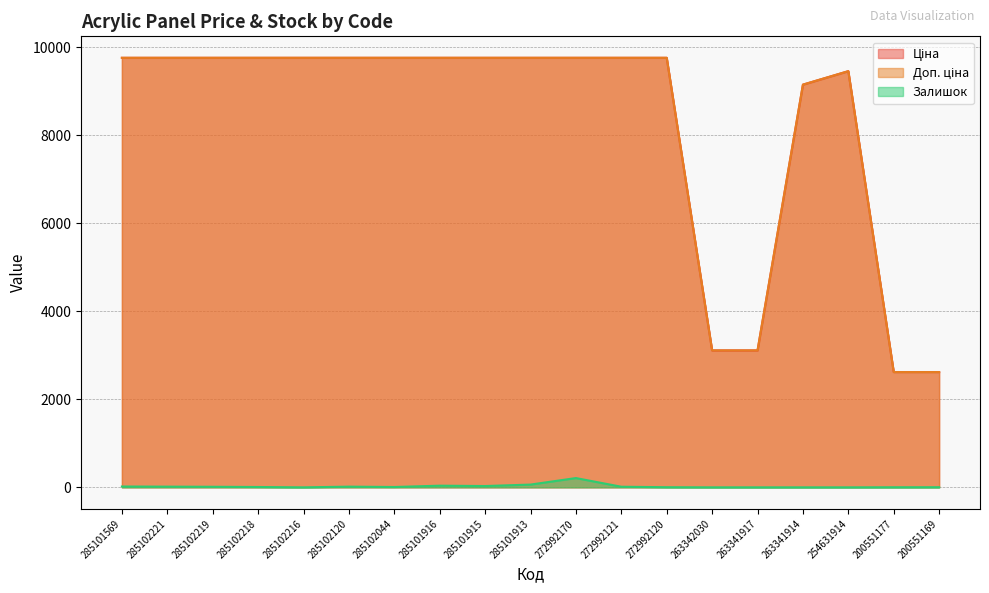

What is the value of the Ціна point at the 6th from the left?

9764.4